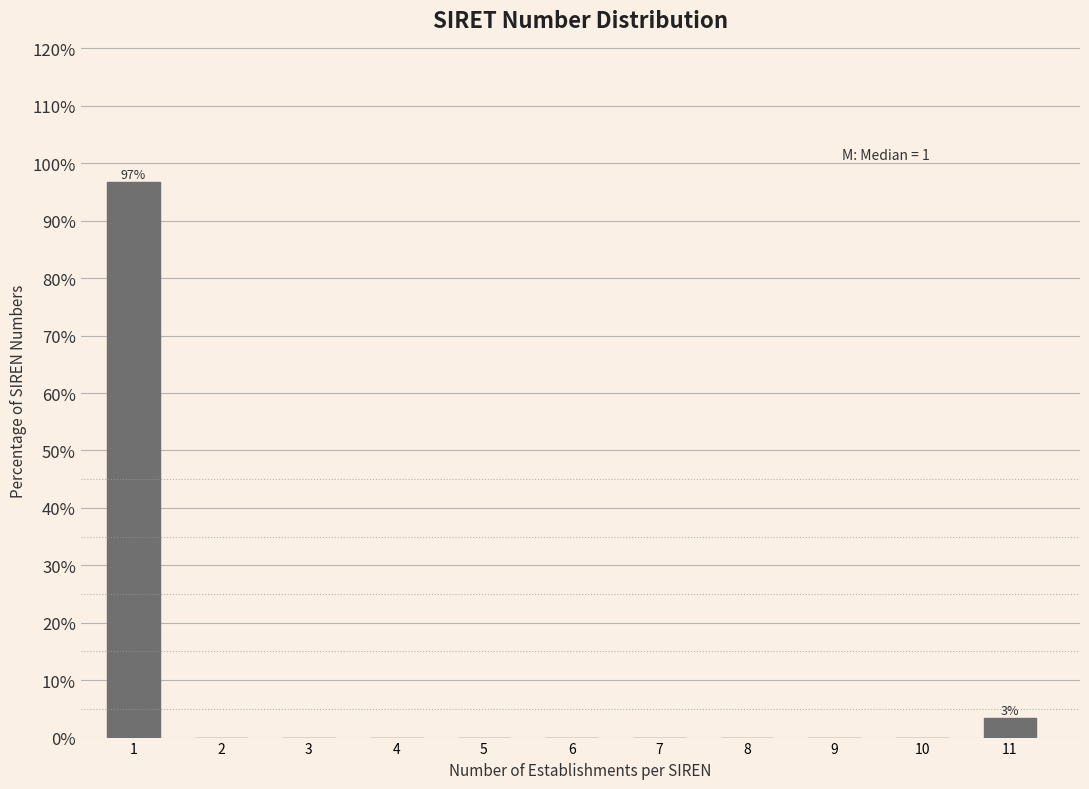

Reading left to right, what are all the values shown in this chart?

1=96.7	2=0.0	3=0.0	4=0.0	5=0.0	6=0.0	7=0.0	8=0.0	9=0.0	10=0.0	11=3.3